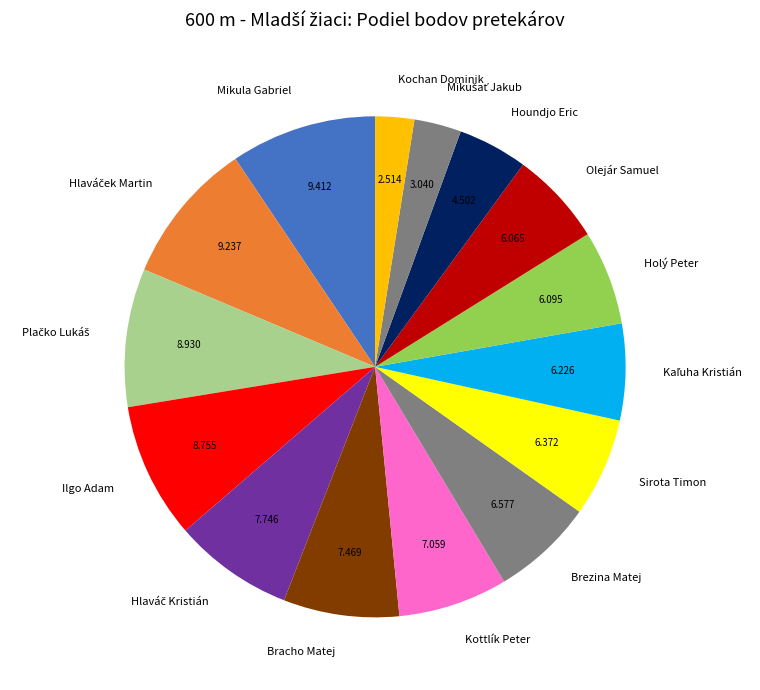

True or false: Sirota Timon accounts for 6% of the total.

True